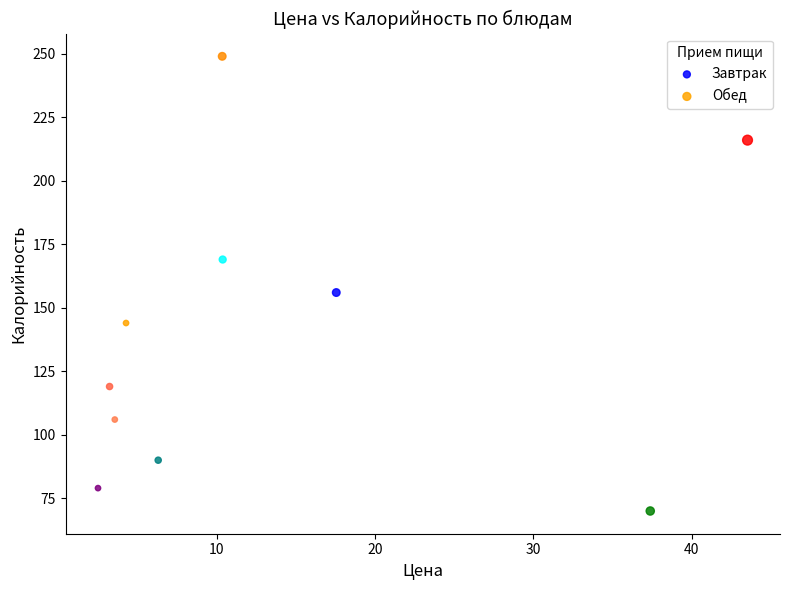

Which series reaches the maximum Y coordinate?

Обед